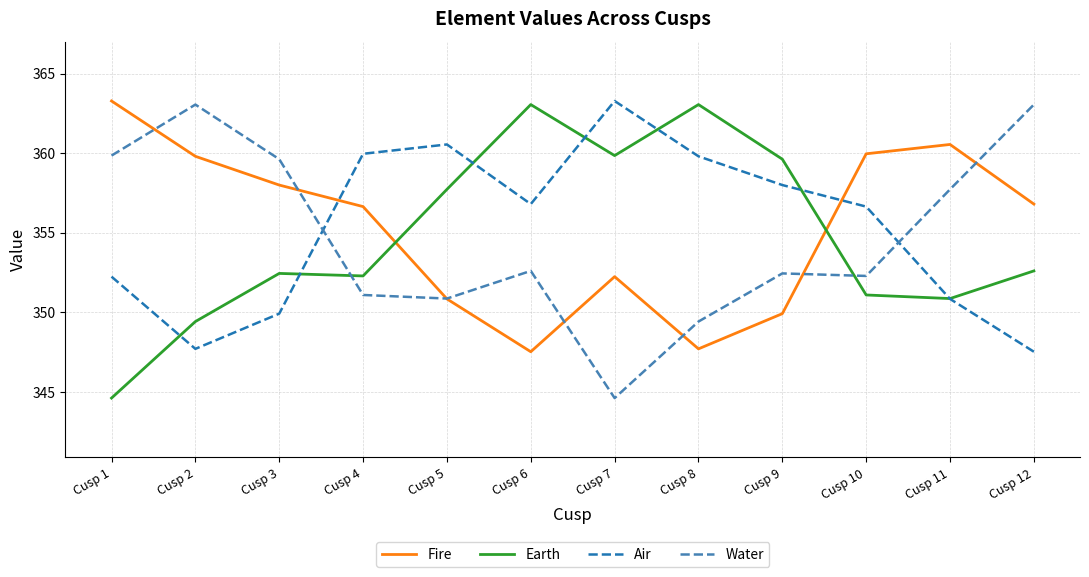

What is the greatest value displayed?

363.3